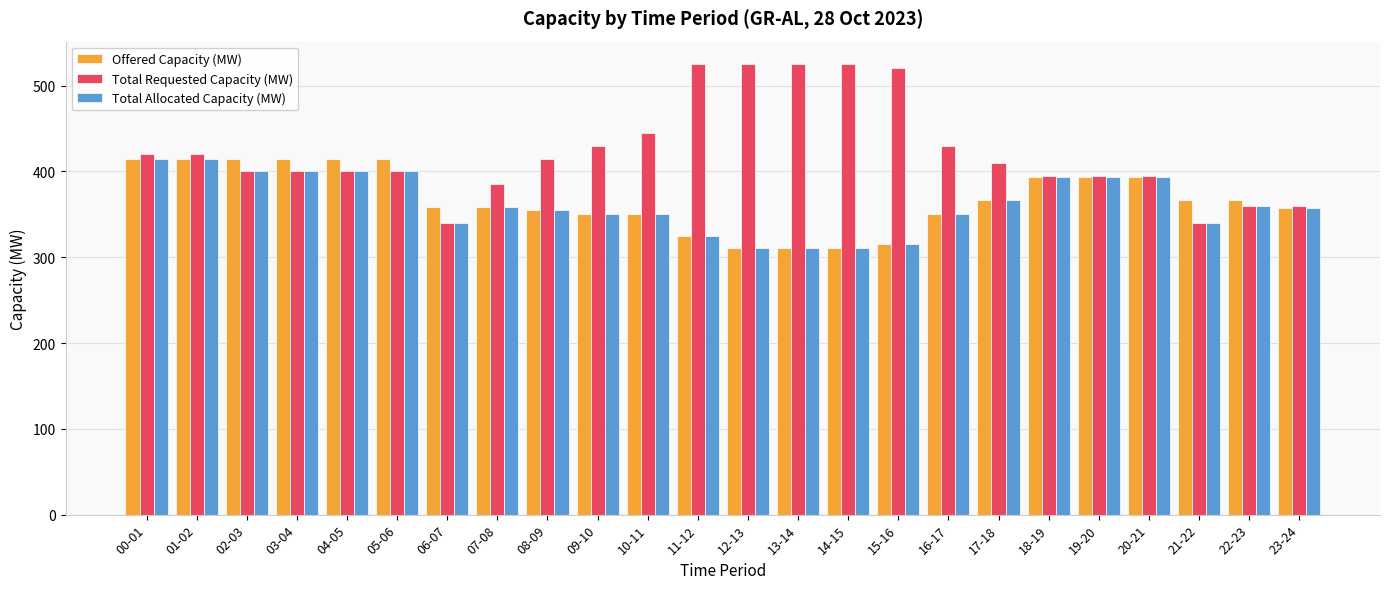

What is the minimum value shown in the chart?

311